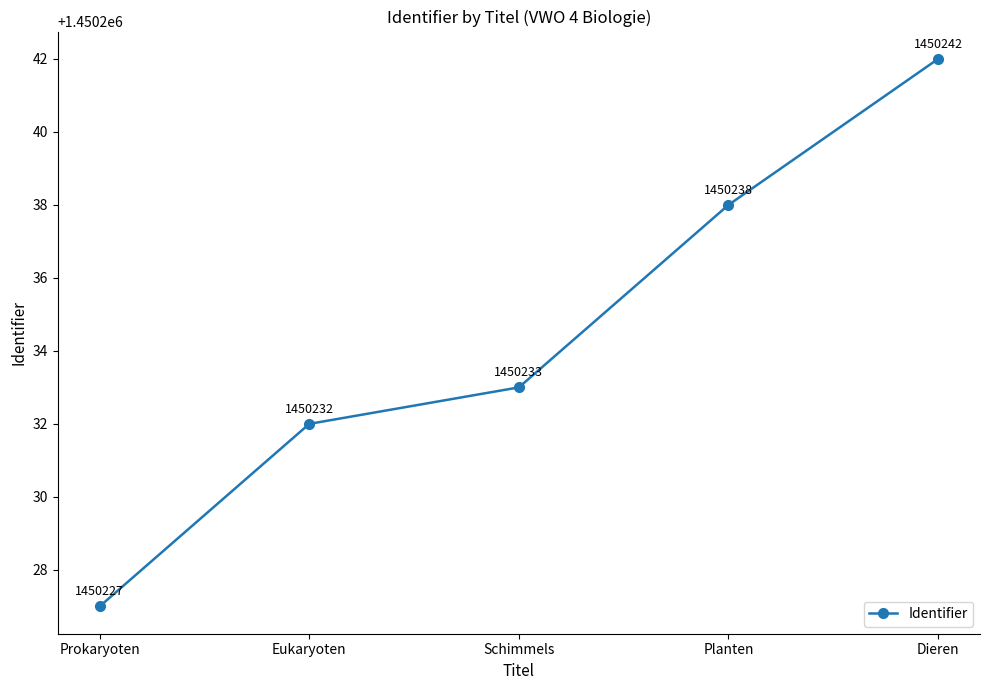

Is this an area chart (filled region under the line)?

No